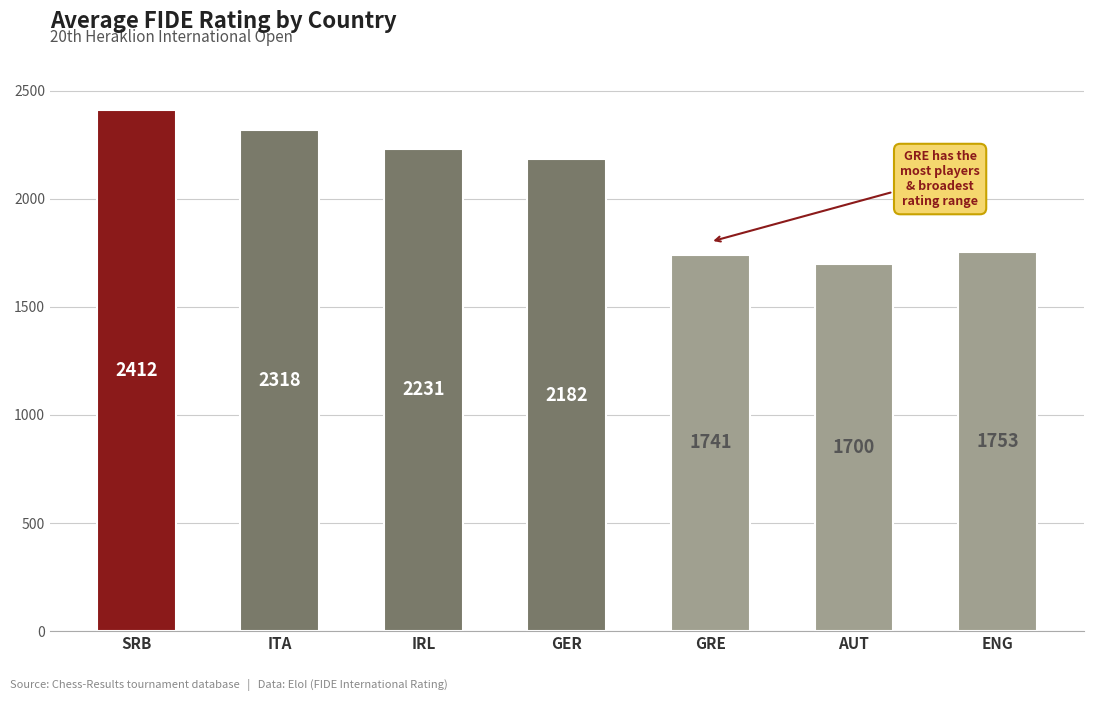

The chart shows a value of 2231.0 at IRL. True or false?

True